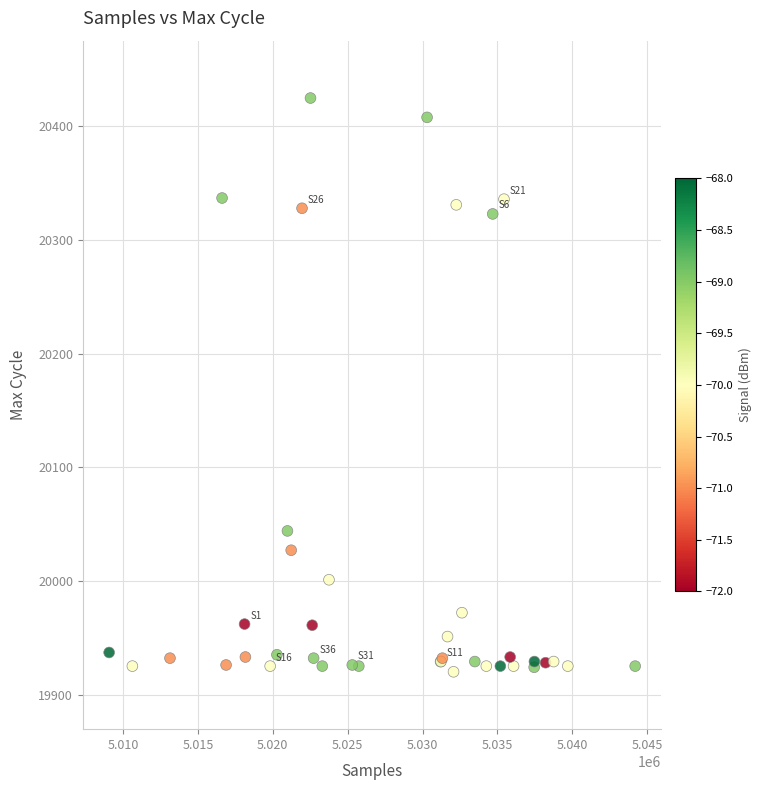

What Y value in the scatter plot is closest to 20172?

20044